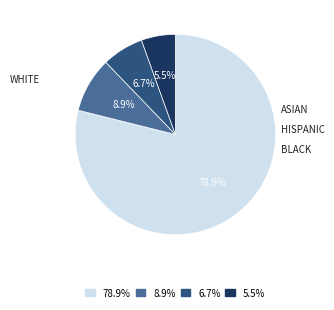

Does 6.7% account for over 50% of the chart?

No